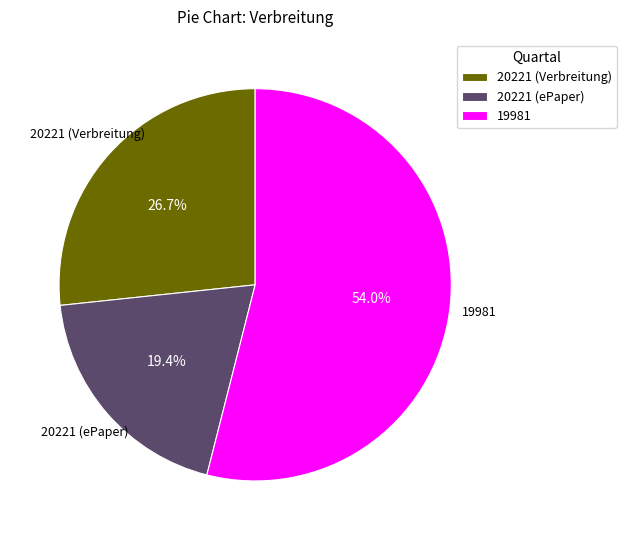

Is 20221 (Verbreitung) the majority of the pie?

No